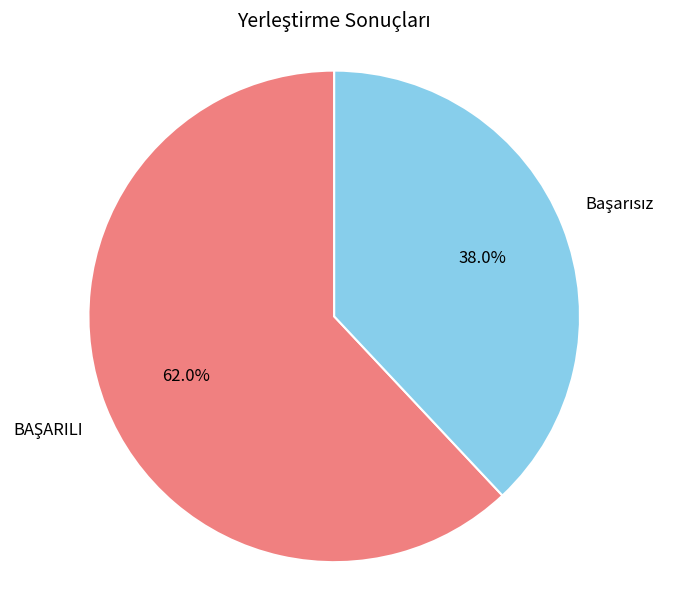

Is there any slice that represents more than half of the pie?

Yes